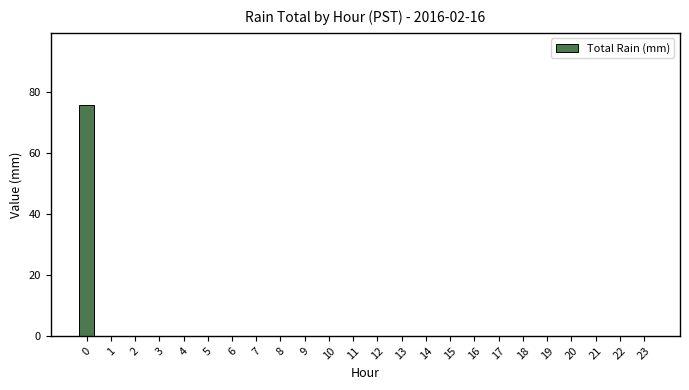

Reading left to right, transcribe all the data shown in this chart.

0=75.7	1=0.0	2=0.0	3=0.0	4=0.0	5=0.0	6=0.0	7=0.0	8=0.0	9=0.0	10=0.0	11=0.0	12=0.0	13=0.0	14=0.0	15=0.0	16=0.0	17=0.0	18=0.0	19=0.0	20=0.0	21=0.0	22=0.0	23=0.0